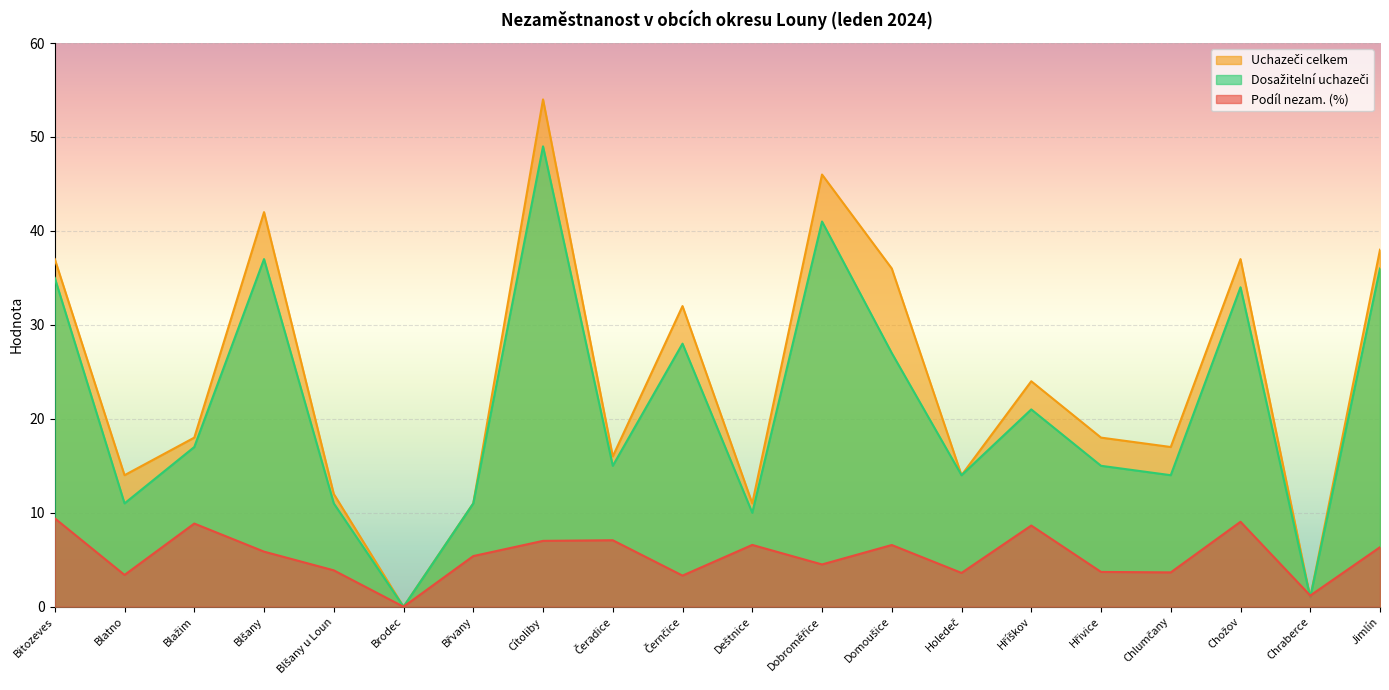

What are all the series names shown in the legend?

Podíl nezam. (%), Uchazeči celkem, Dosažitelní uchazeči